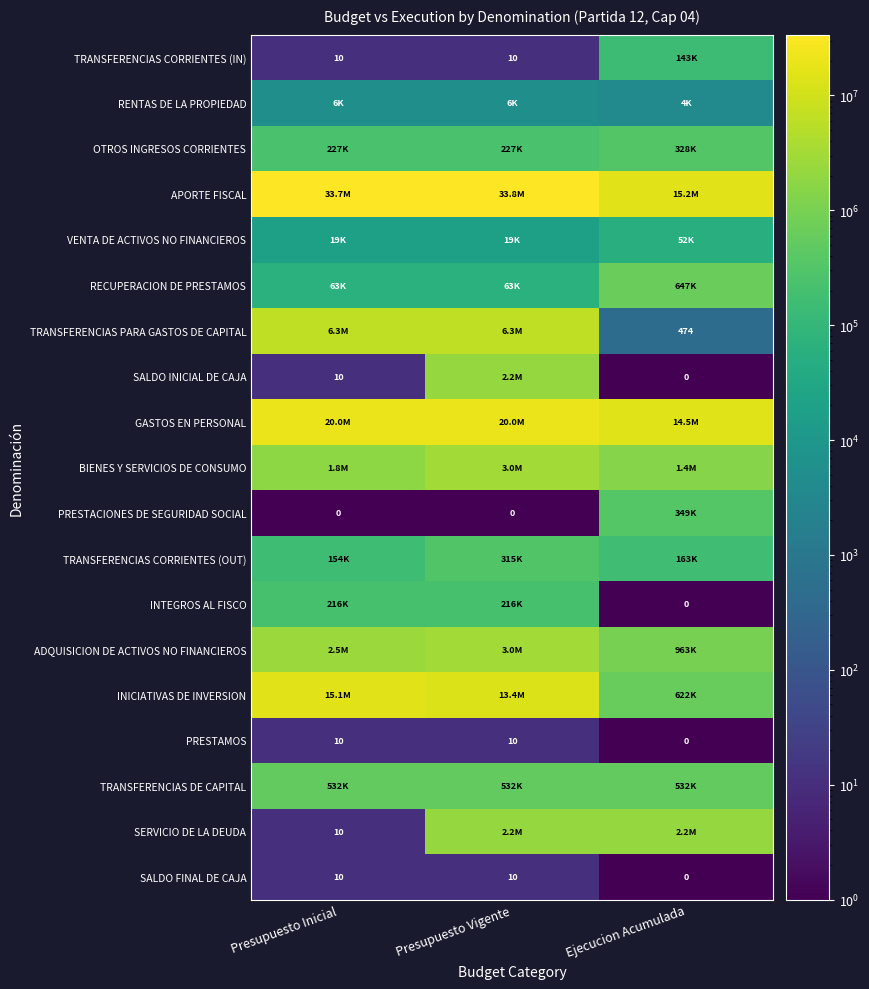

Which category has the lowest value in the SALDO FINAL DE CAJA series?

Ejecucion Acumulada